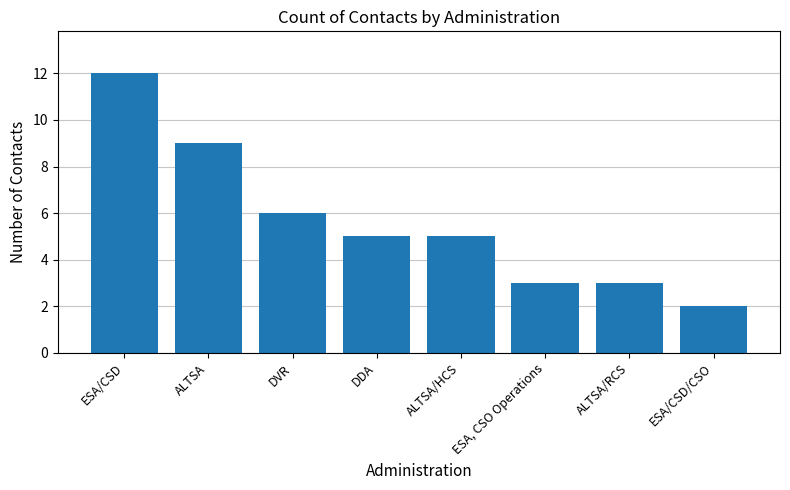

What is the ratio of the value at ESA/CSD to the value at ESA/CSD/CSO?

6.0